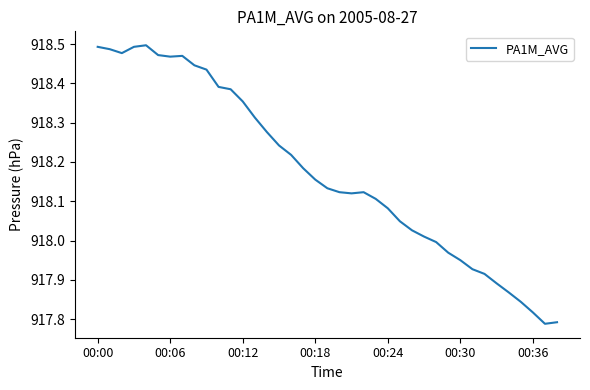

What is the difference between the maximum and minimum values?

0.7